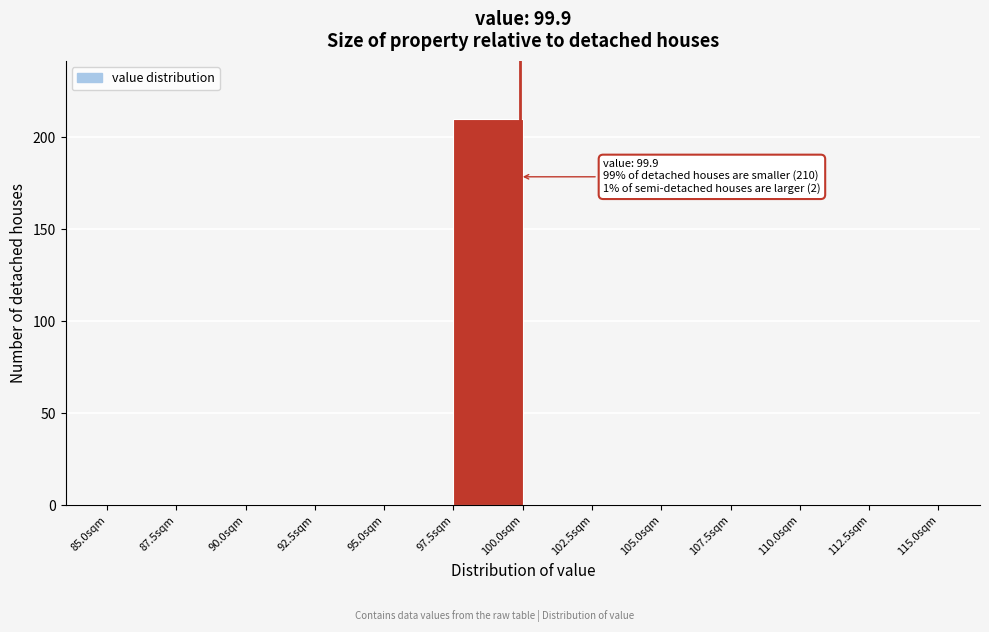

Which range on the x-axis has the tallest bar?

97.5 to 100.0